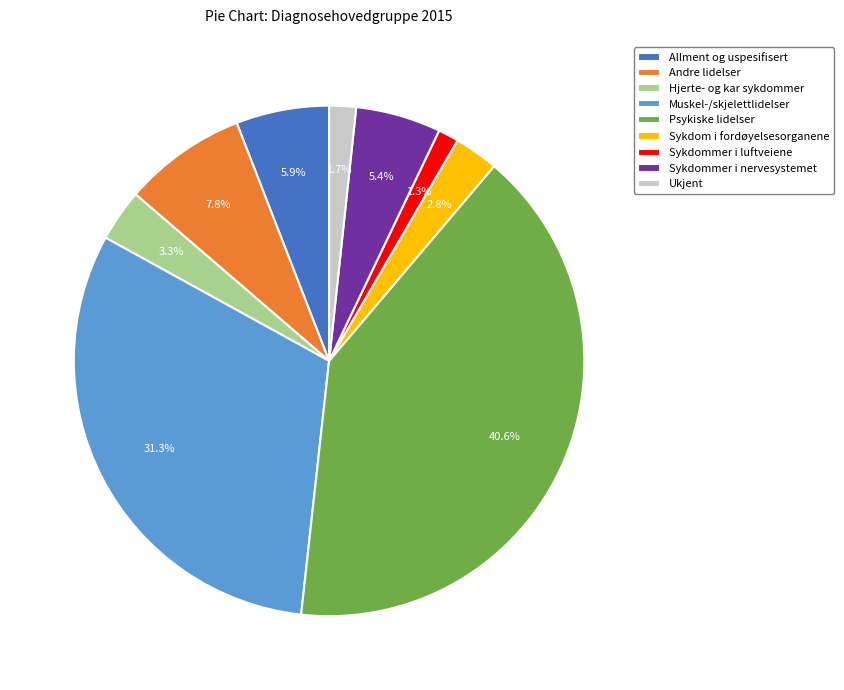

The Allment og uspesifisert slice represents 6% of the pie. True or false?

True